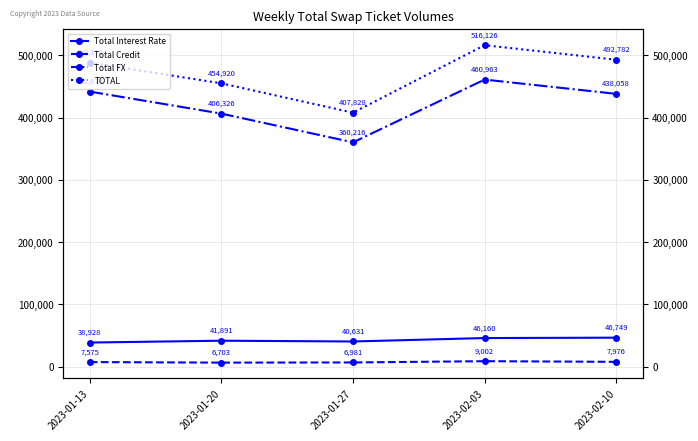

What is the minimum value for Total Credit?

6703